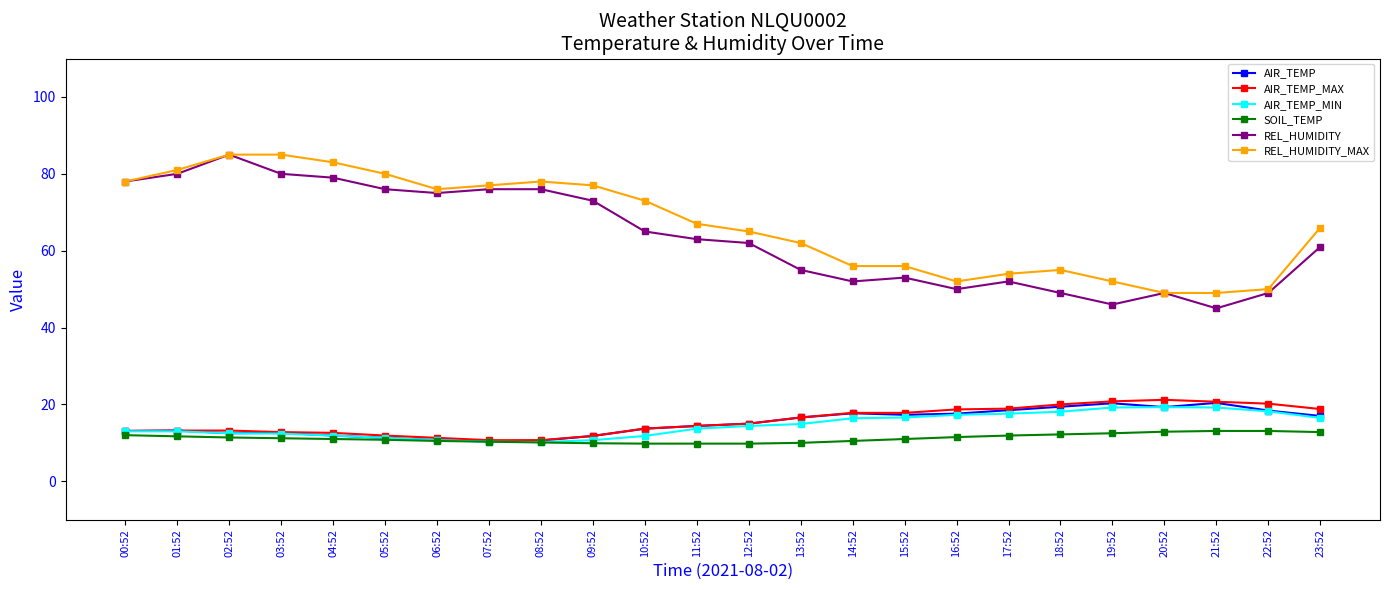

What are all the series names shown in the legend?

AIR_TEMP, AIR_TEMP_MAX, AIR_TEMP_MIN, SOIL_TEMP, REL_HUMIDITY, REL_HUMIDITY_MAX